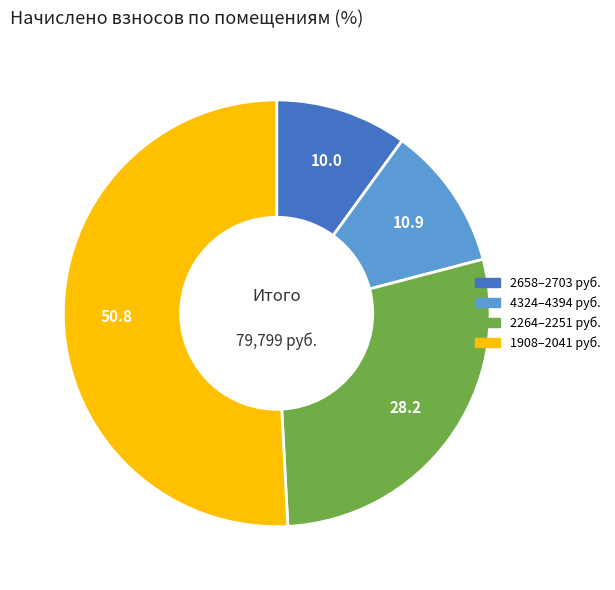

Is 2658–2703 руб. the majority of the pie?

No